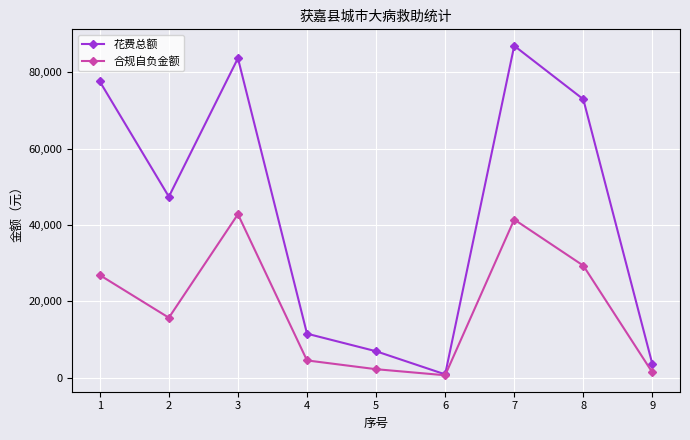

Reading left to right, extract all data points from this chart.

花费总额: 77587.5	47421.2	83672.6	11556.4	6957.3	903.4	86926.3	72937.6	3572.0
合规自负金额: 26895.6	15736.4	42827.4	4556.9	2258.1	674.0	41446.3	29377.6	1407.1